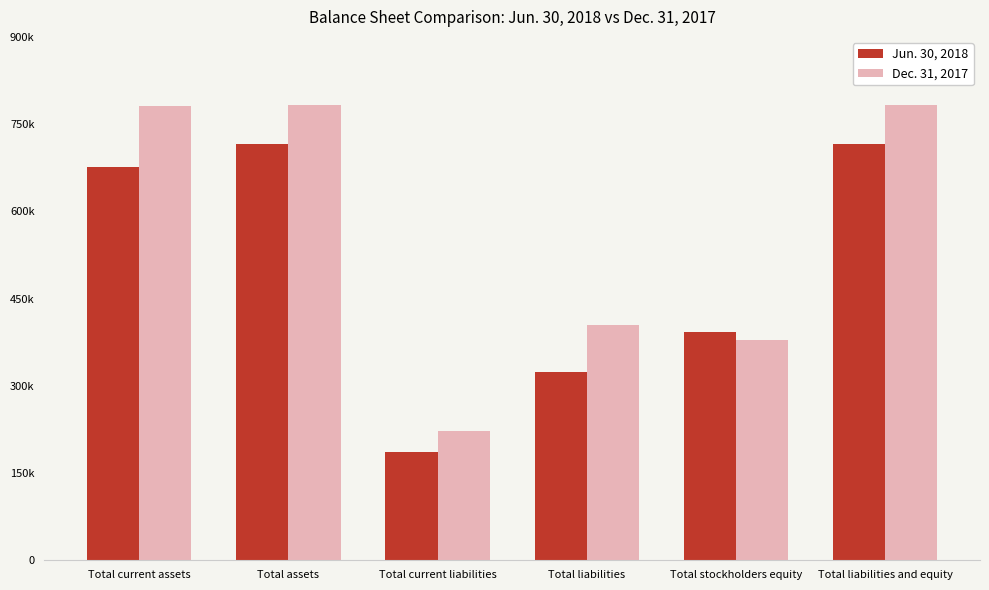

What is the average value of the Dec. 31, 2017 series?

558950